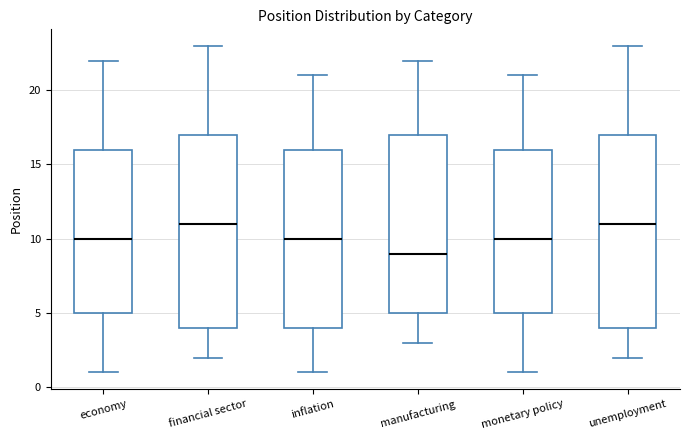

Which box's median line is the lowest?

manufacturing